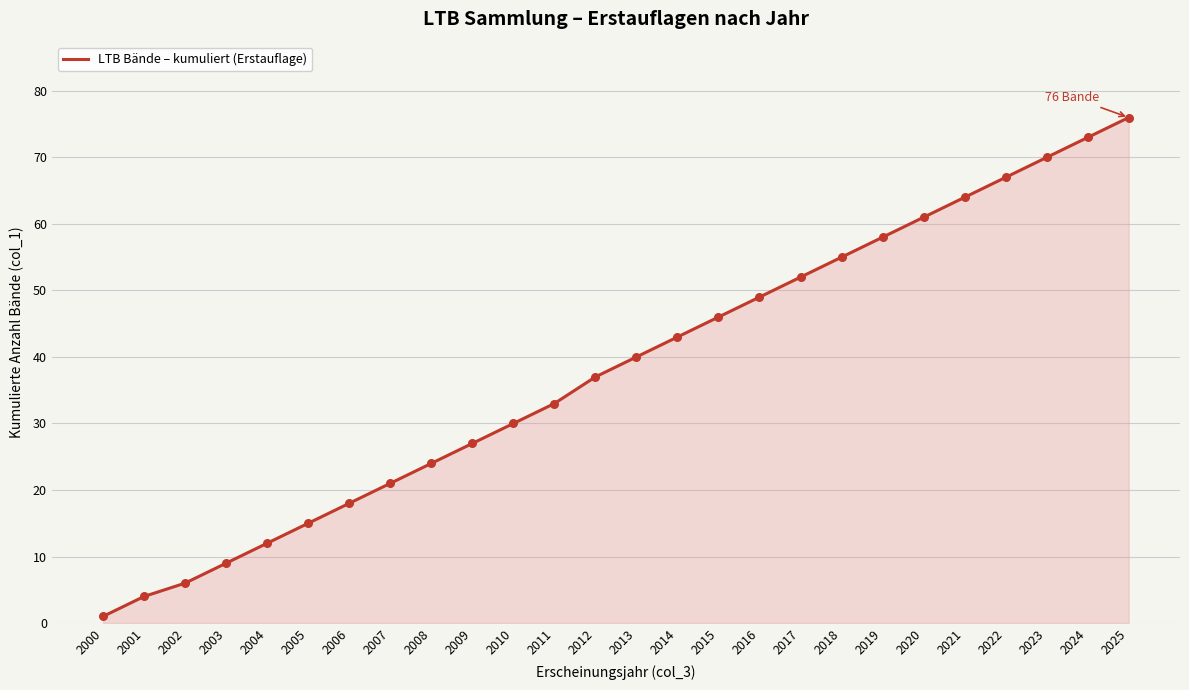

Which has a higher value, 2020 or 2024?

2024